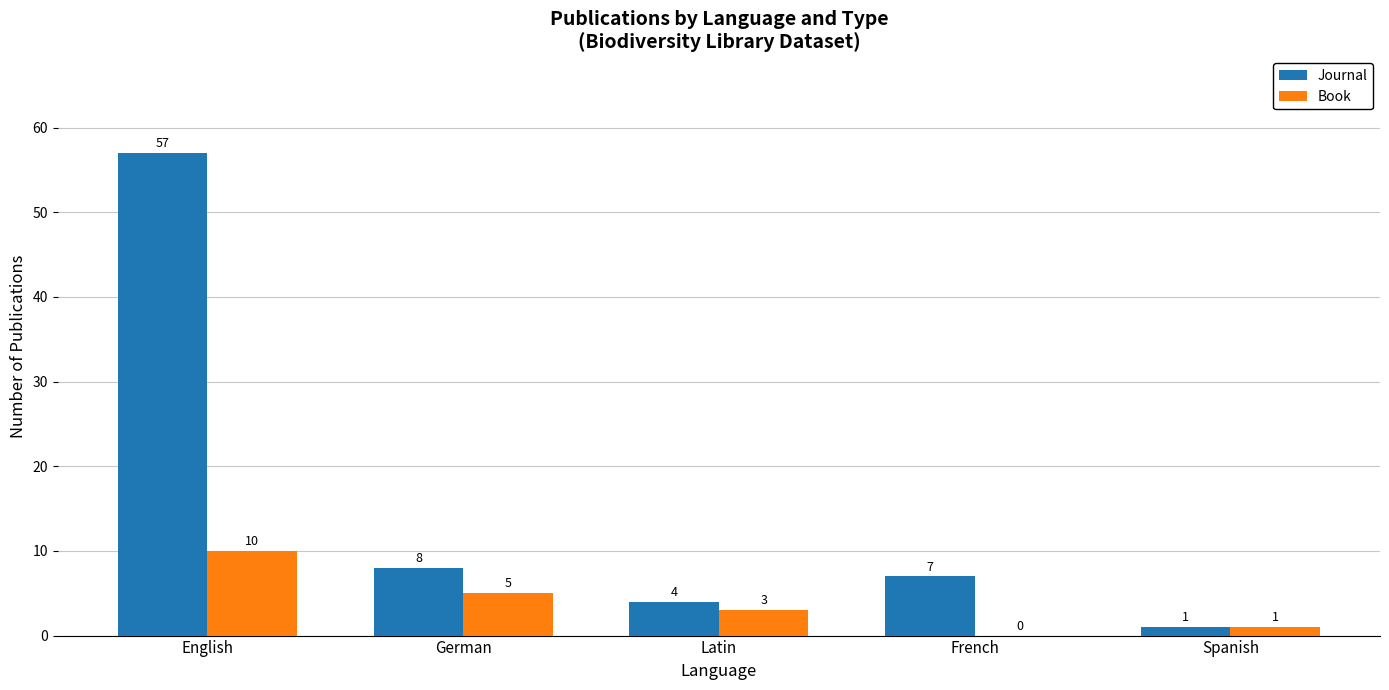

Between Latin and Spanish, which series saw the biggest shift?

Journal